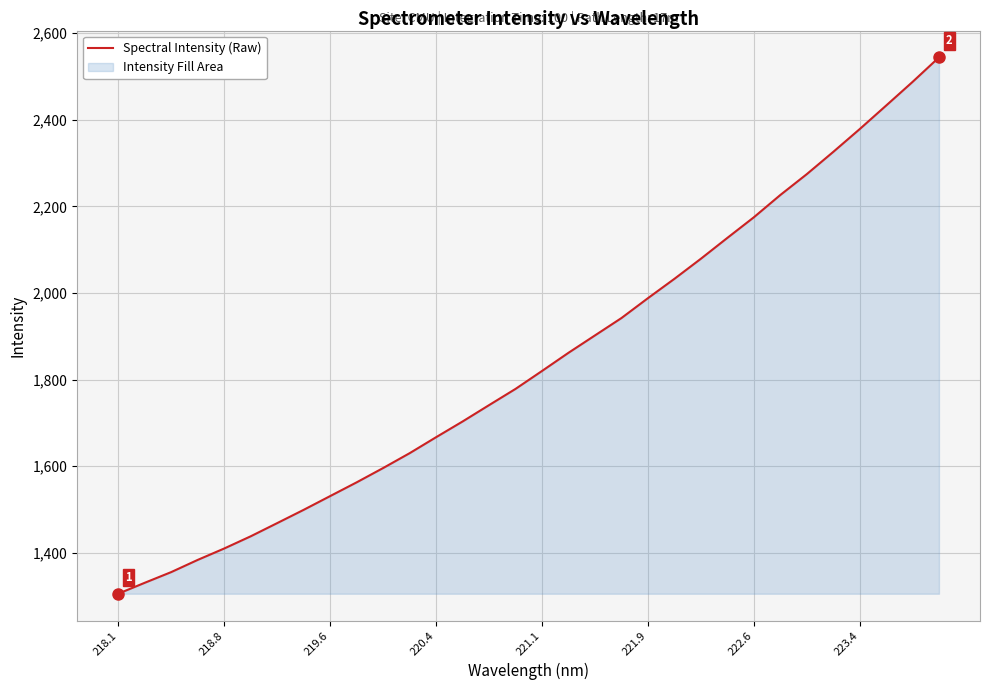

What is the difference between the maximum and minimum values?

1238.2